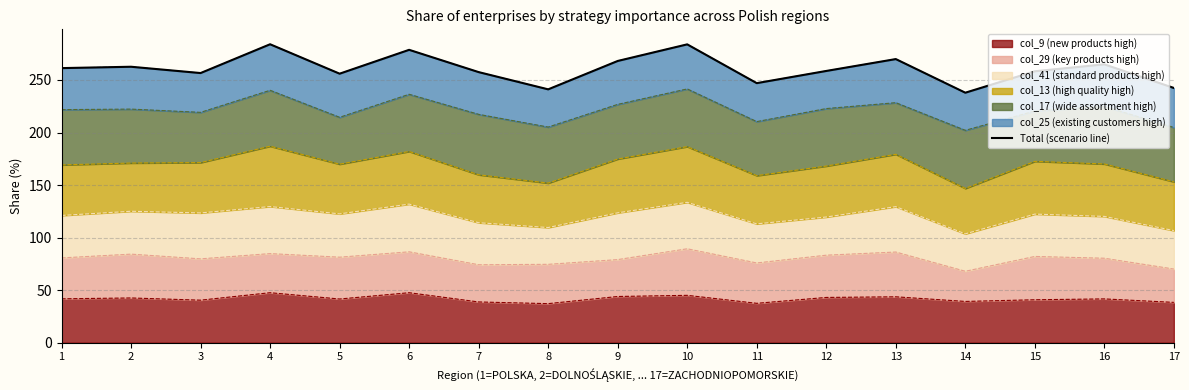

Where is the first local minimum?

3